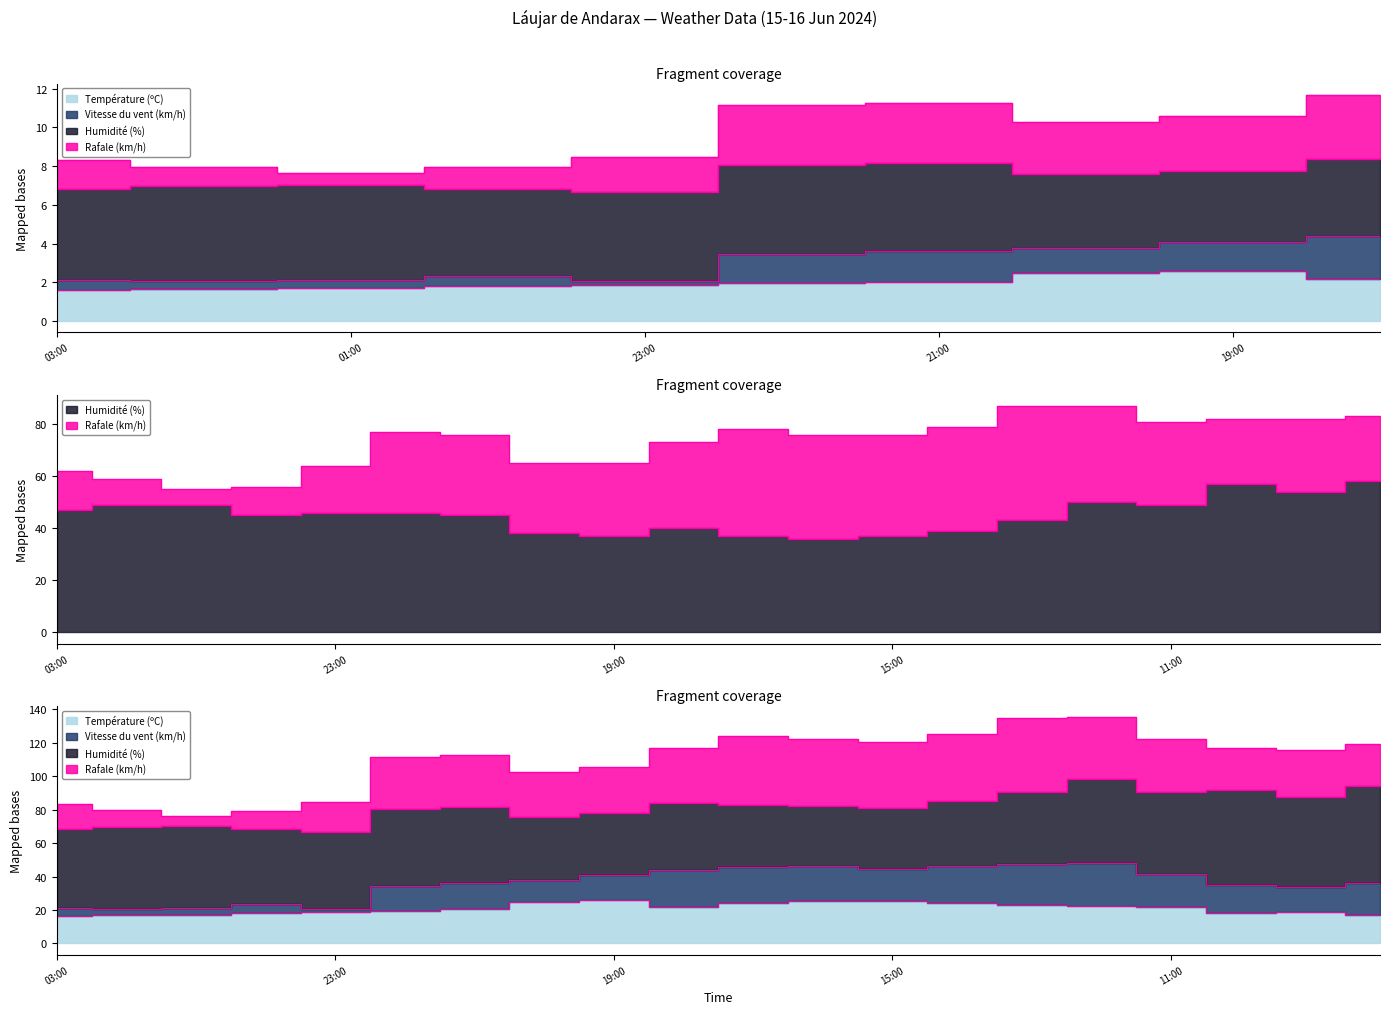

What is the maximum value for Température (ºC)?

25.7